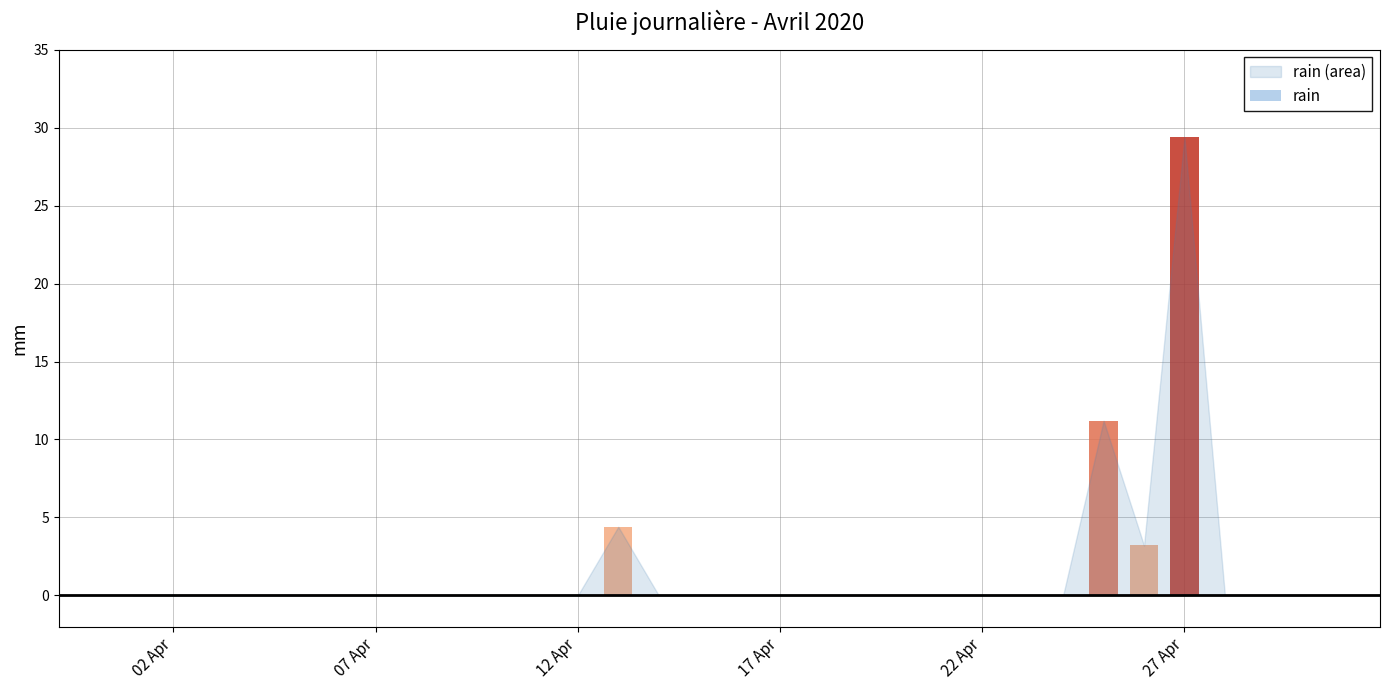

Which has a higher value, 2020-04-01 or 2020-04-26?

2020-04-26